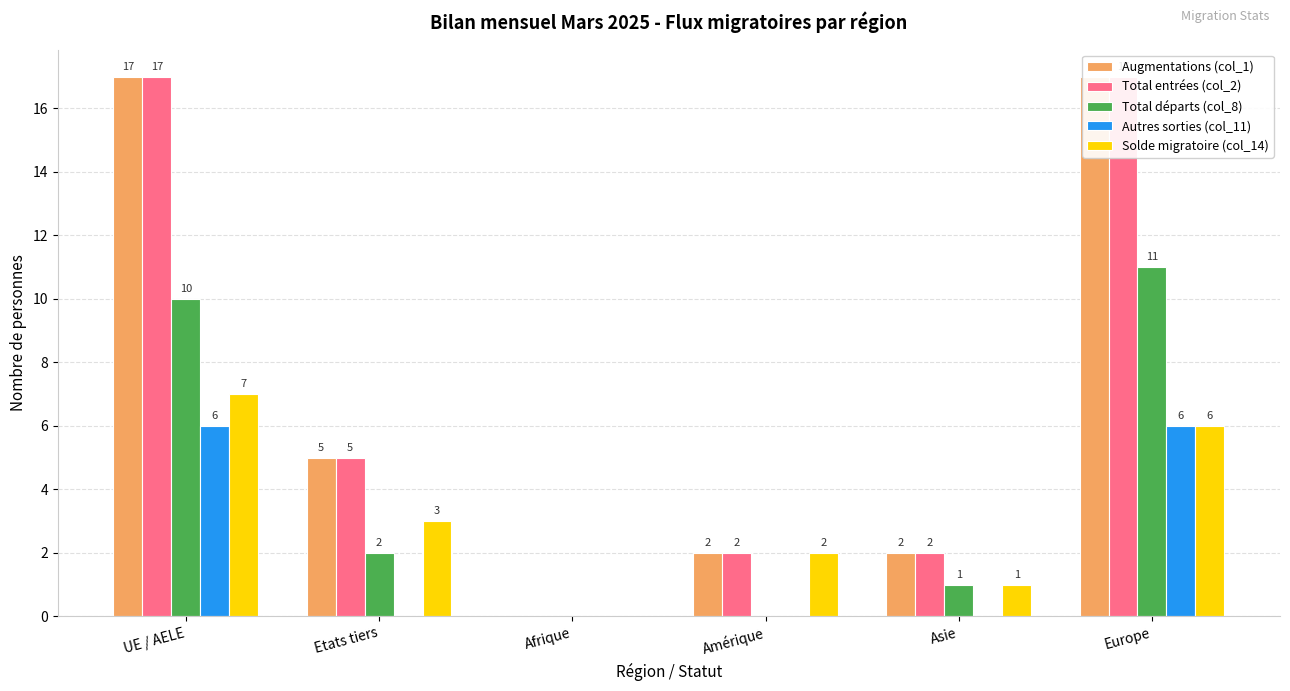

Reading right to left, list all the values displayed in this chart.

Augmentations (col_1): 17	2	2	0	5	17
Total entrées (col_2): 17	2	2	0	5	17
Total départs (col_8): 11	1	0	0	2	10
Autres sorties (col_11): 6	0	0	0	0	6
Solde migratoire (col_14): 6	1	2	0	3	7